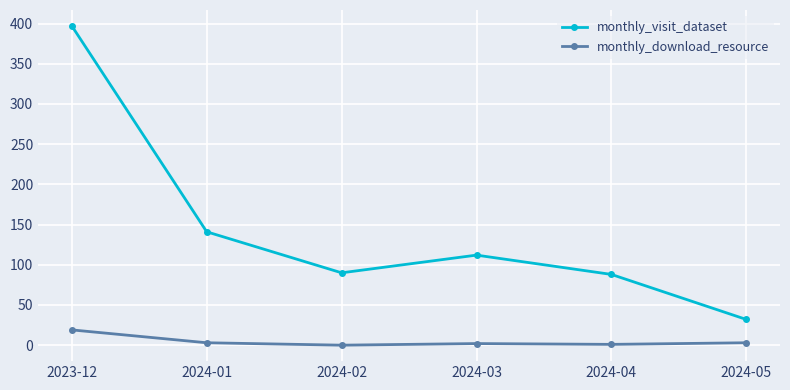

What are all the series names shown in the legend?

monthly_visit_dataset, monthly_download_resource